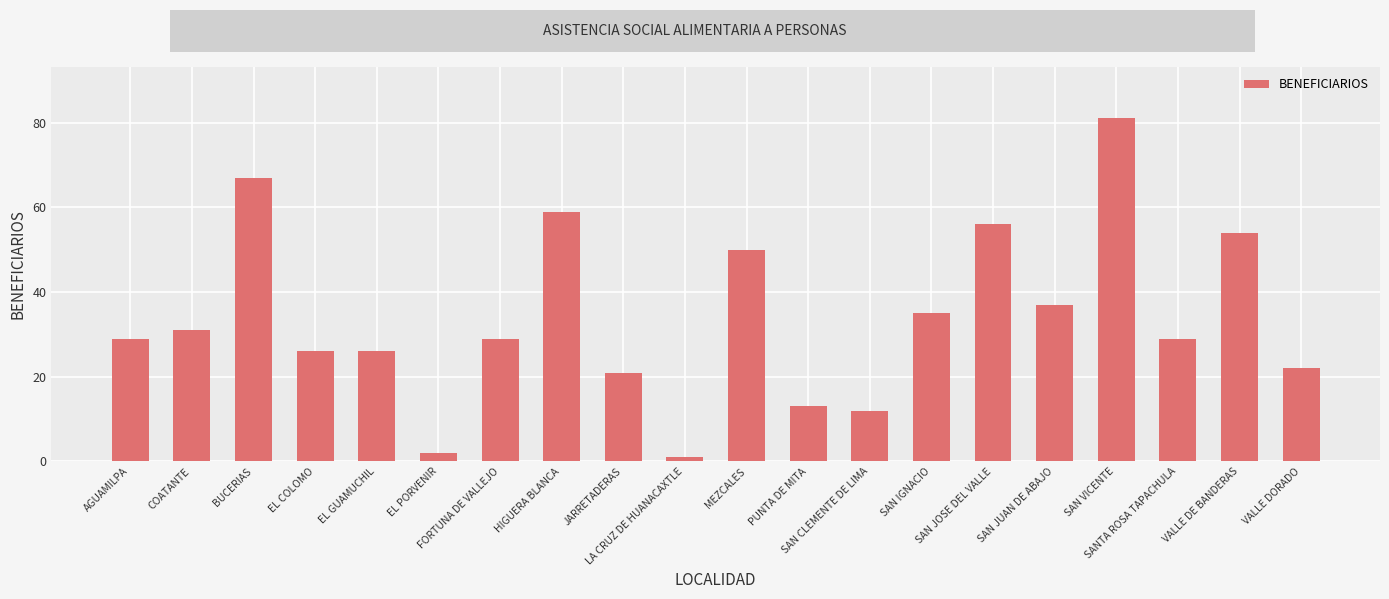

How many bars are there in total?

20